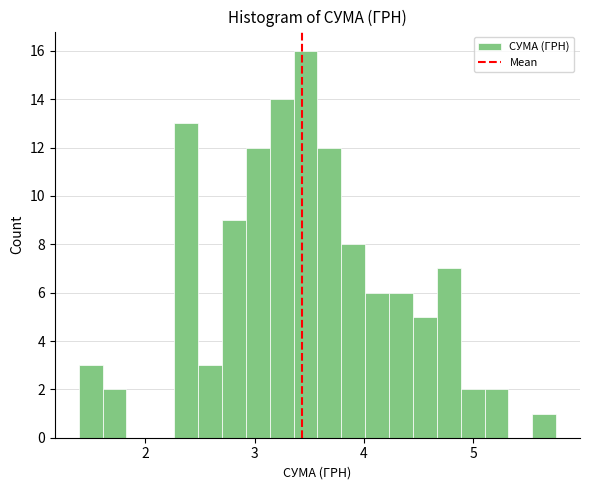

Read against the x-axis, roughly where is the centre of the tallest bar?

3.5